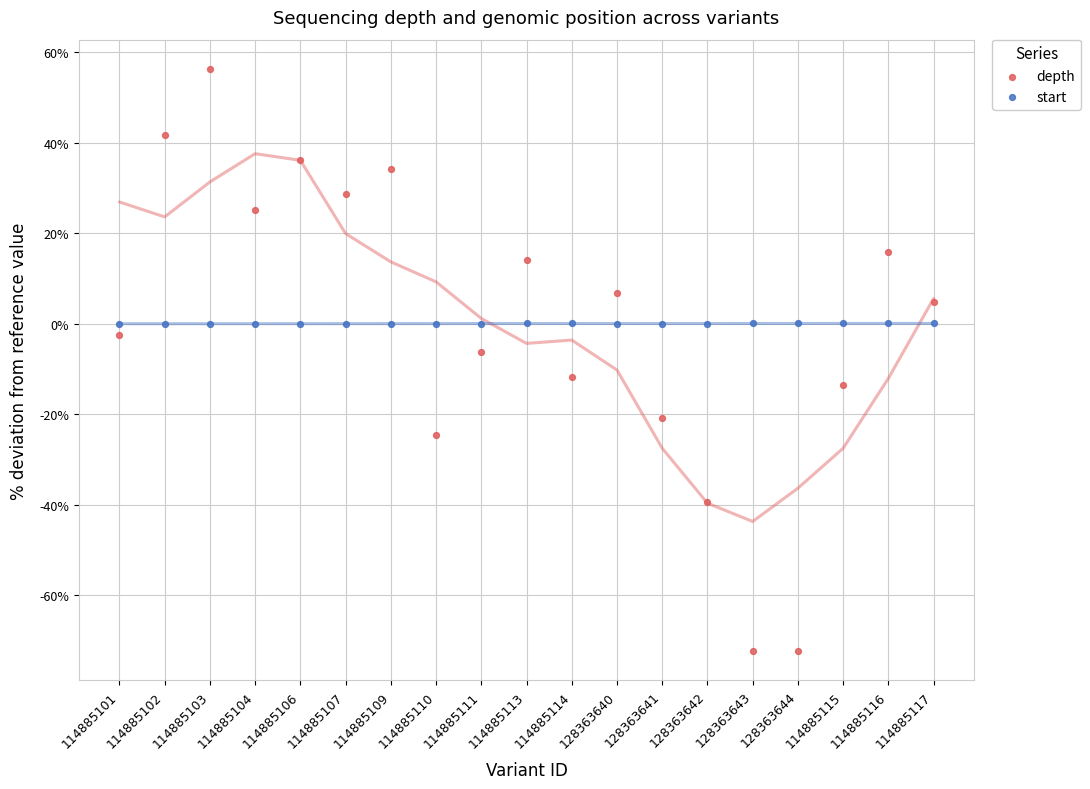

Which series contains the lowest Y value?

depth